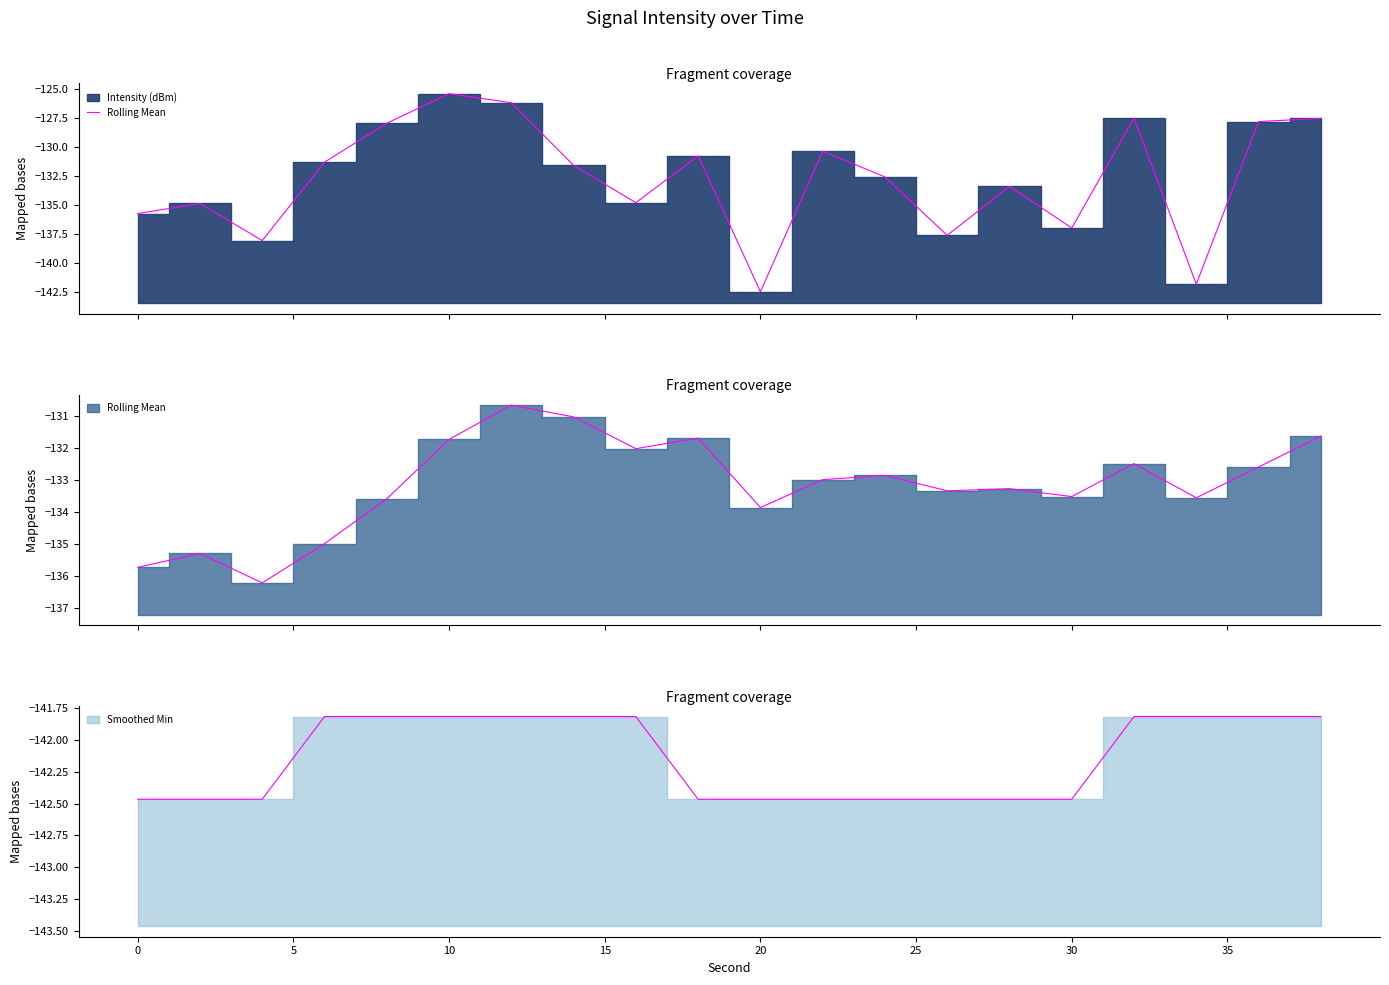

Reading left to right, what are all the values shown in this chart?

Intensity (dBm) line: -135.7	-134.9	-138.1	-131.3	-128.0	-125.4	-126.2	-131.6	-134.8	-130.8	-142.5	-130.4	-132.6	-137.6	-133.4	-137.0	-127.5	-141.8	-127.8	-127.6
Rolling Mean line: -135.7	-135.3	-136.2	-135.0	-133.6	-131.7	-130.7	-131.0	-132.0	-131.7	-133.9	-133.0	-132.9	-133.3	-133.3	-133.5	-132.5	-133.6	-132.6	-131.6
Smoothed Min line: -142.5	-142.5	-142.5	-141.8	-141.8	-141.8	-141.8	-141.8	-141.8	-142.5	-142.5	-142.5	-142.5	-142.5	-142.5	-142.5	-141.8	-141.8	-141.8	-141.8